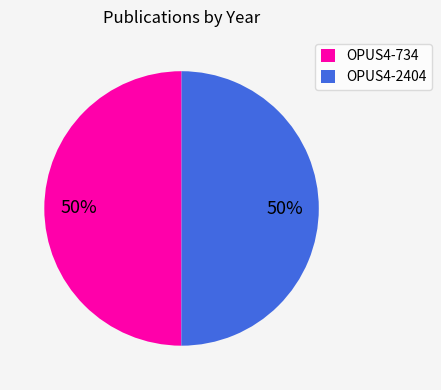

To the nearest percent, what is the average slice percentage?

50%